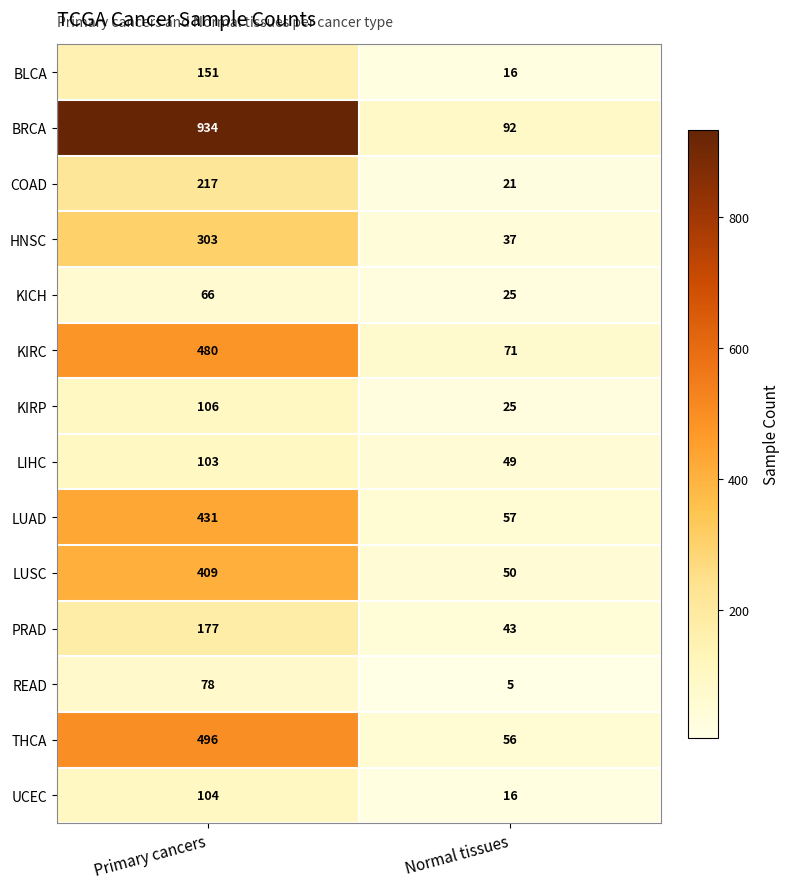

What is the average value of the KIRC series?

276